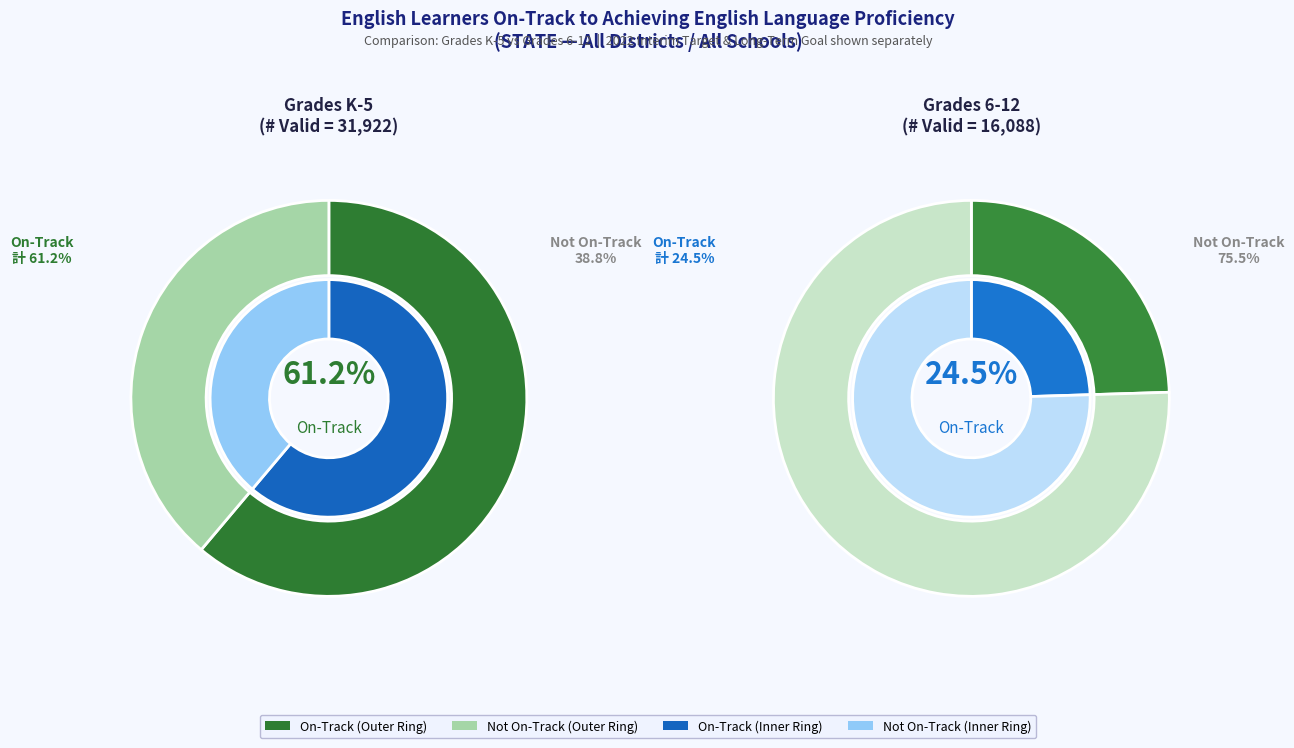

To the nearest percent, what percentage of the pie is Grades K-5?

66%